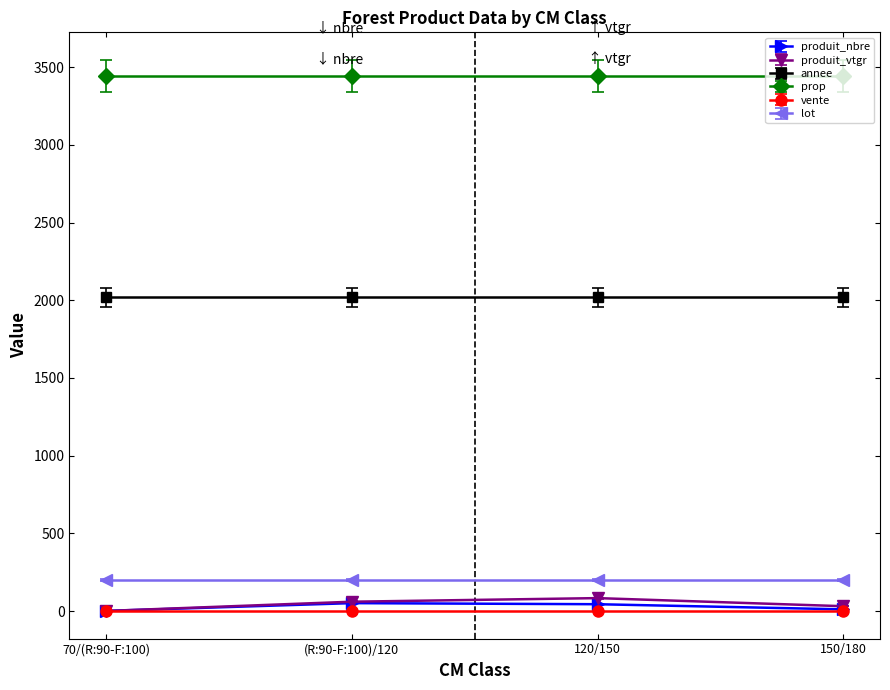

The value of prop at 70/(R:90-F:100) is 4838.6. True or false?

False